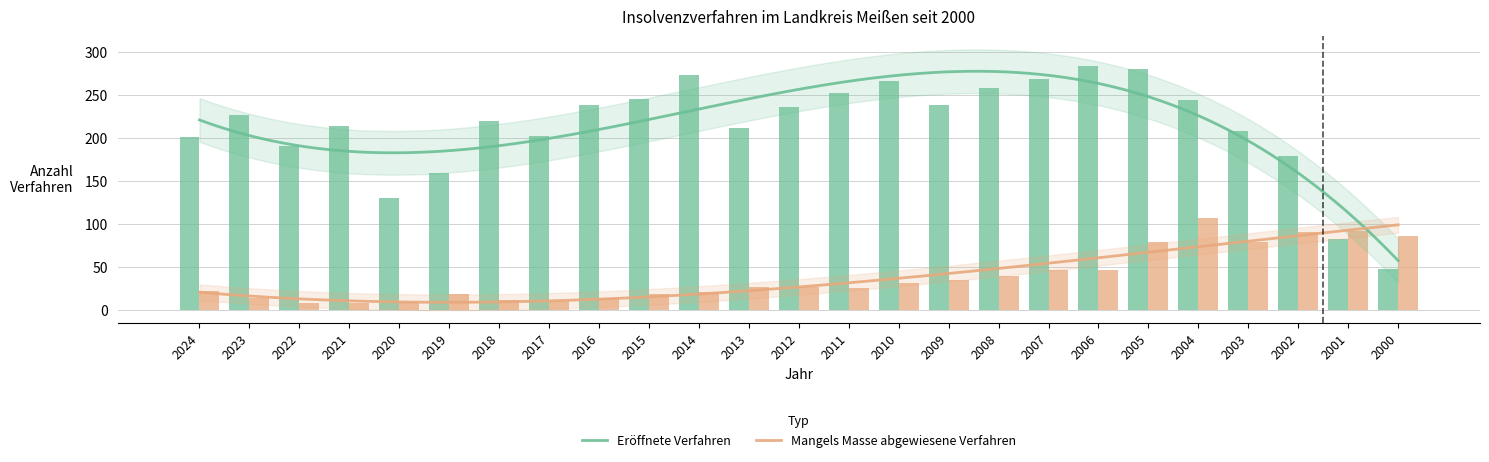

Reading left to right, what are all the values shown in this chart?

Eröffnete Verfahren: 201	227	191	214	130	159	220	202	238	245	274	212	236	252	266	239	258	269	284	281	244	208	179	82	48
Mangels Masse abgewiesene Verfahren: 22	14	8	8	9	18	12	10	14	19	21	27	27	25	31	35	39	47	47	79	107	79	91	92	86